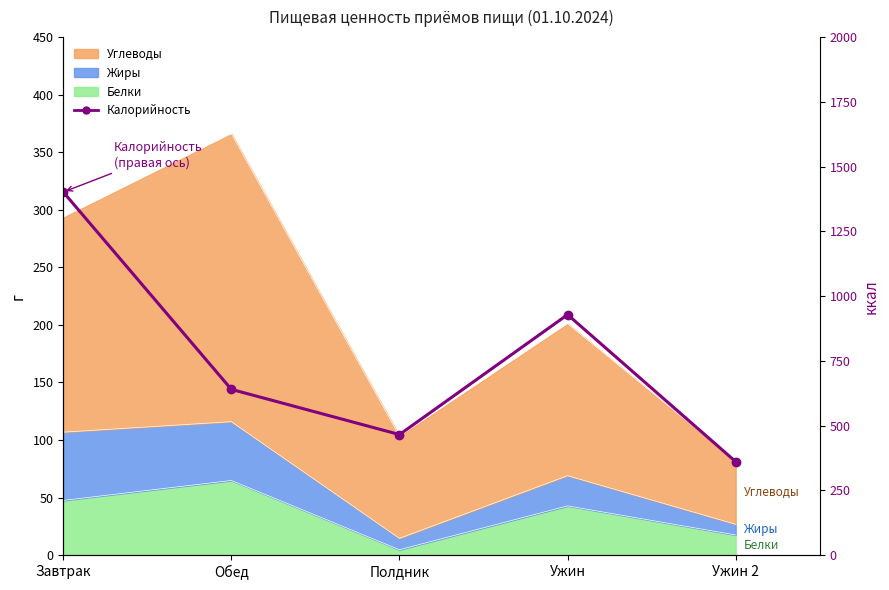

How many lines are shown in the chart?

1